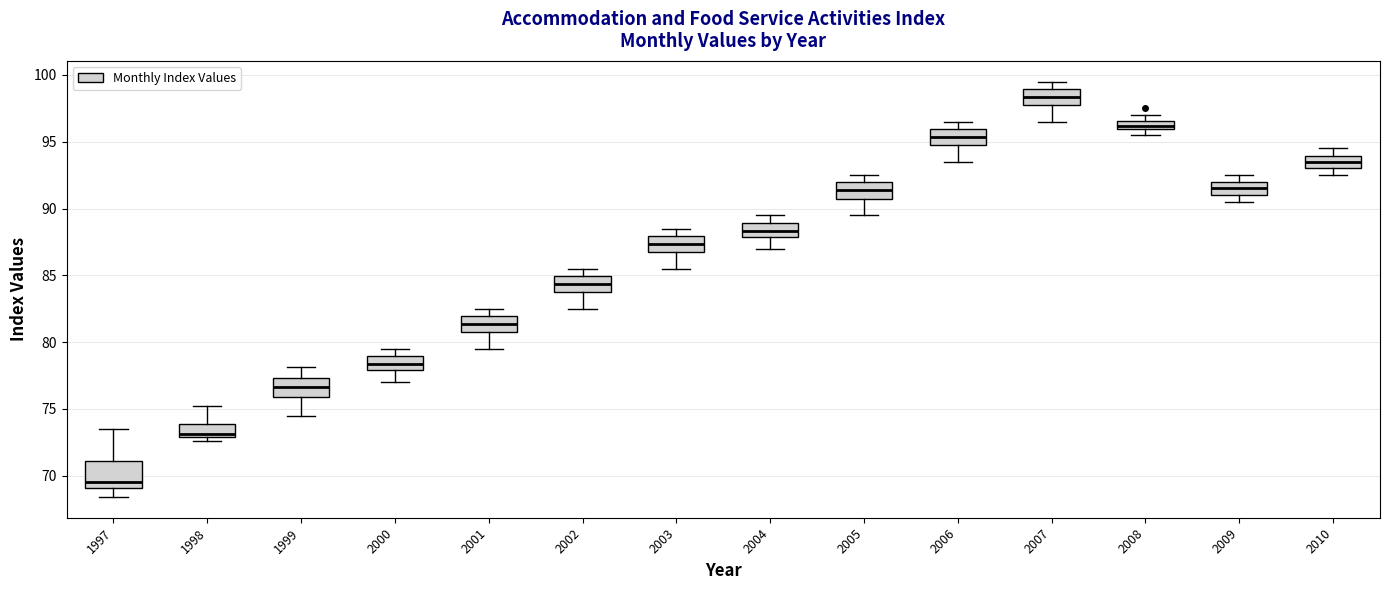

Which box is the tallest, from its lower edge to its upper edge?

1997